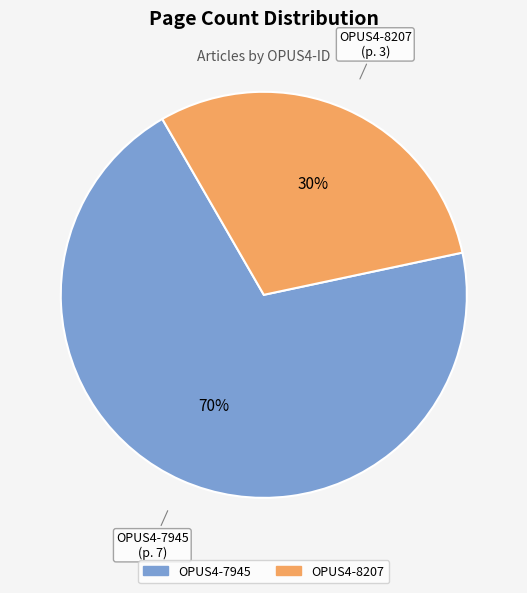

How many slices are in this pie chart?

2